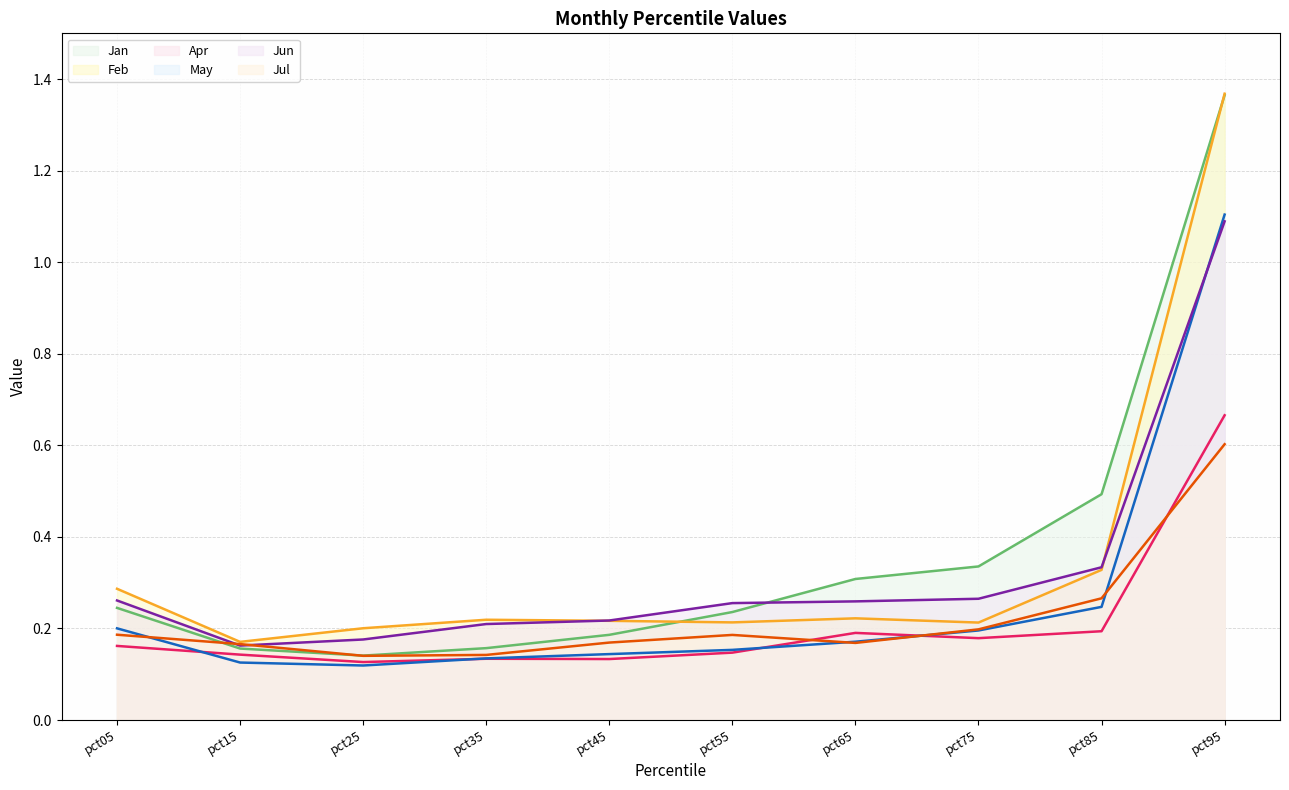

What is the greatest value displayed?

1.4